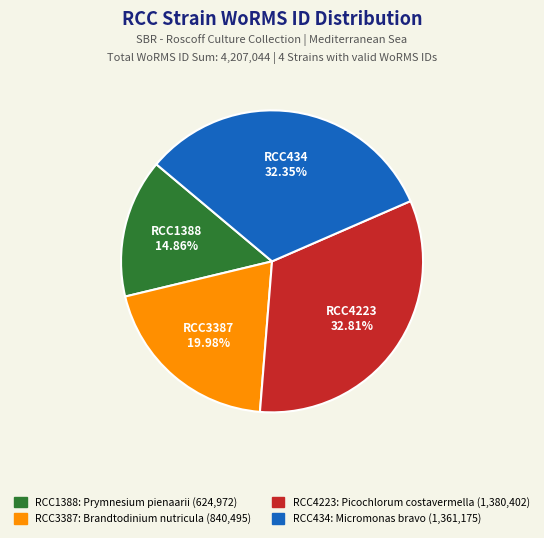

Is there a majority slice in this chart?

No